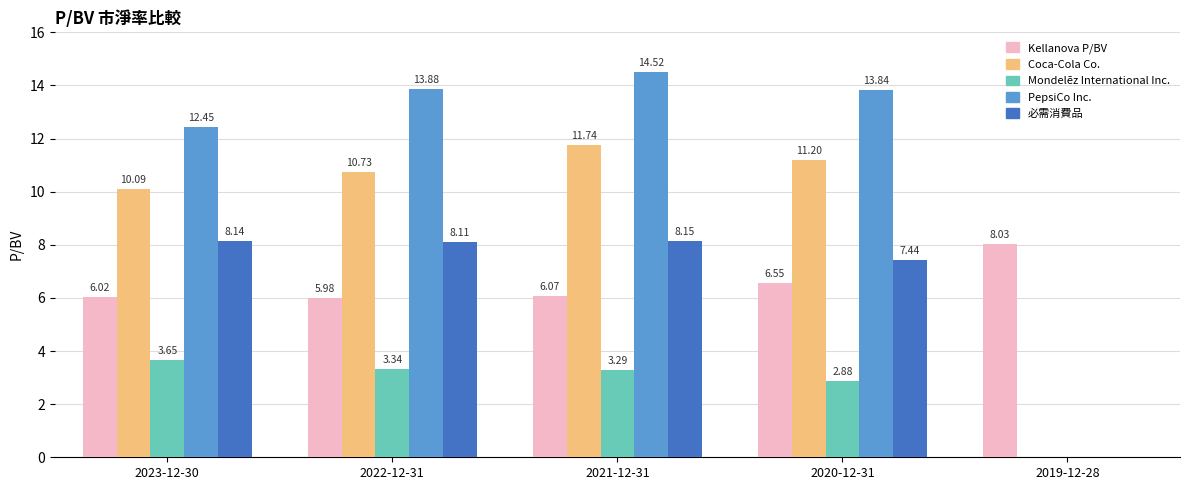

True or false: Mondelēz International Inc. has a value of 5.5 at 2021-12-31.

False